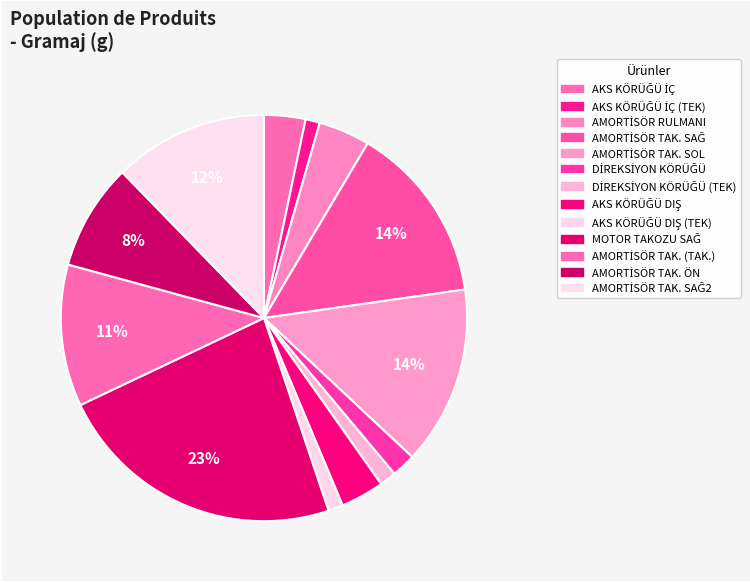

How many slices are in this pie chart?

13